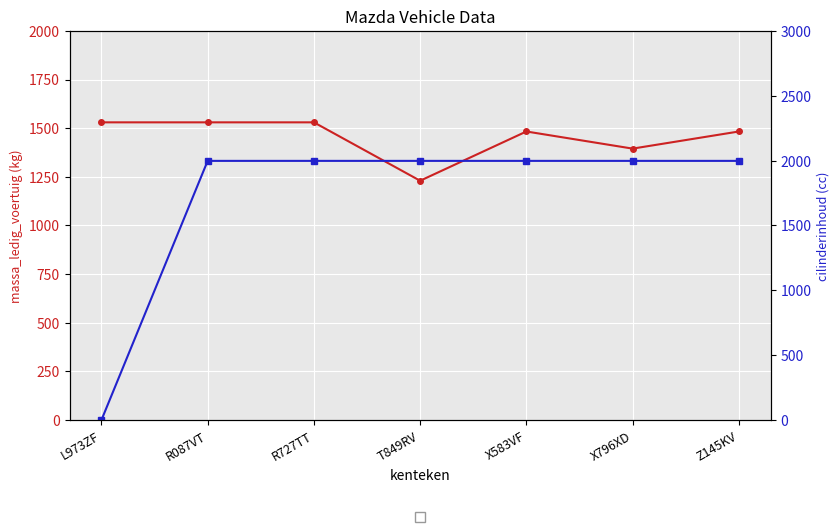

Reading left to right, list all the values displayed in this chart.

massa_ledig_voertuig: 1530	1530	1530	1230	1483	1395	1483
cilinderinhoud: 0	1998	1998	1998	1998	1998	1998